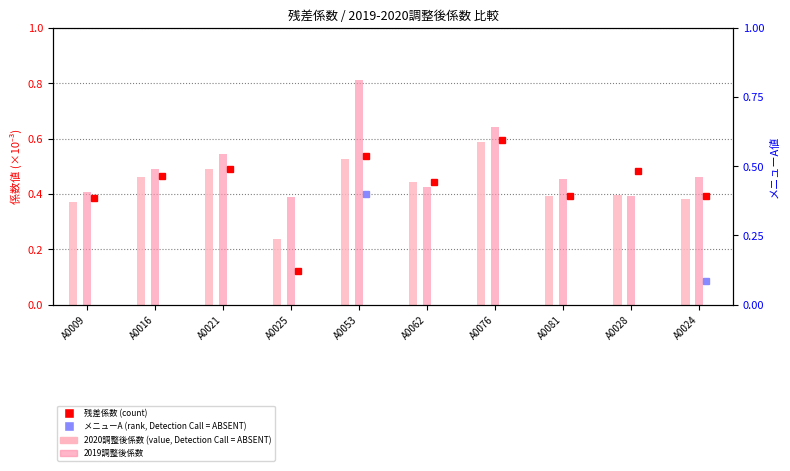

Does the chart contain any negative values?

No